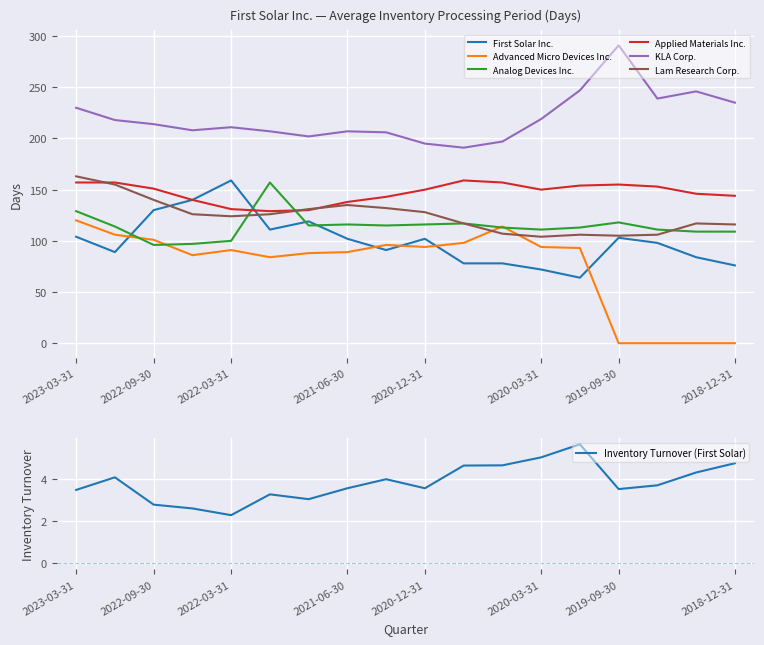

At 2022-03-31, list the series in order from smallest to largest.

Advanced Micro Devices Inc., Analog Devices Inc., Lam Research Corp., Applied Materials Inc., First Solar Inc., KLA Corp.